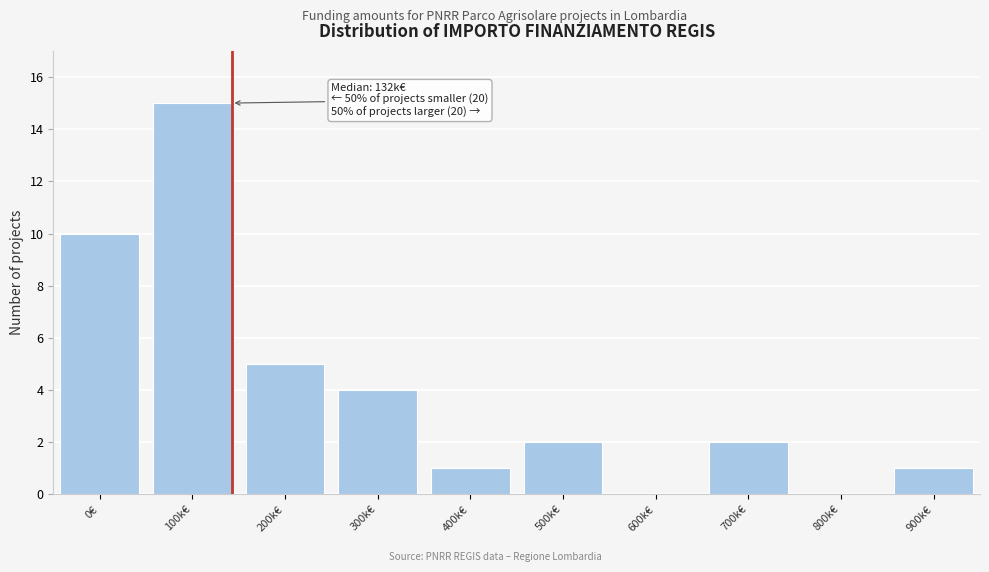

Reading right to left, what are all the values shown in this chart?

900k€=1	800k€=0	700k€=2	600k€=0	500k€=2	400k€=1	300k€=4	200k€=5	100k€=15	0€=10